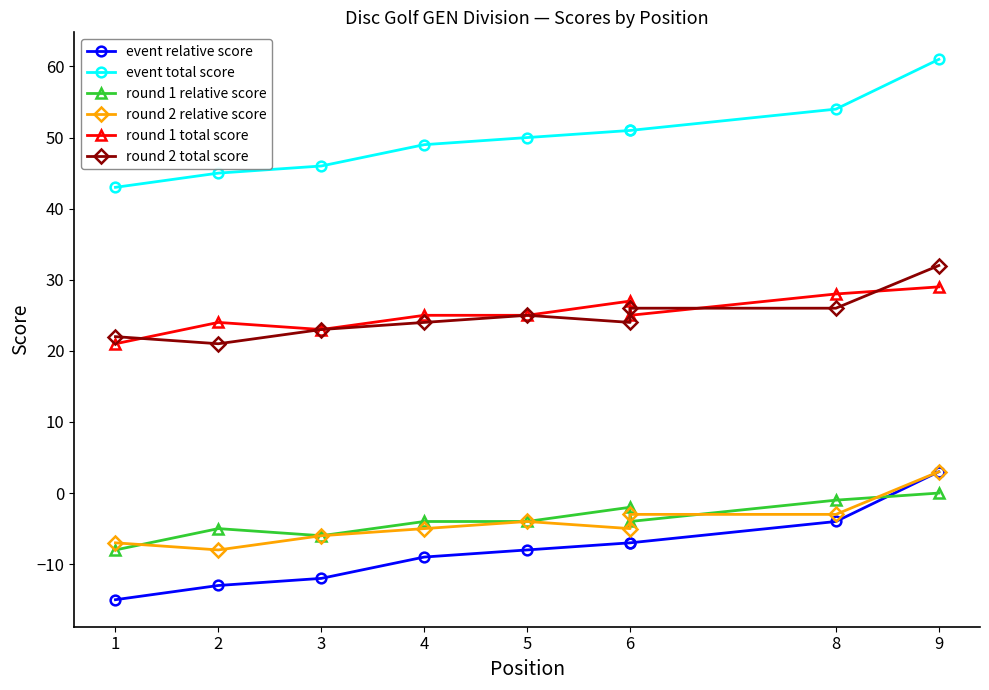

What are all the series names shown in the legend?

event relative score, event total score, round 1 relative score, round 2 relative score, round 1 total score, round 2 total score